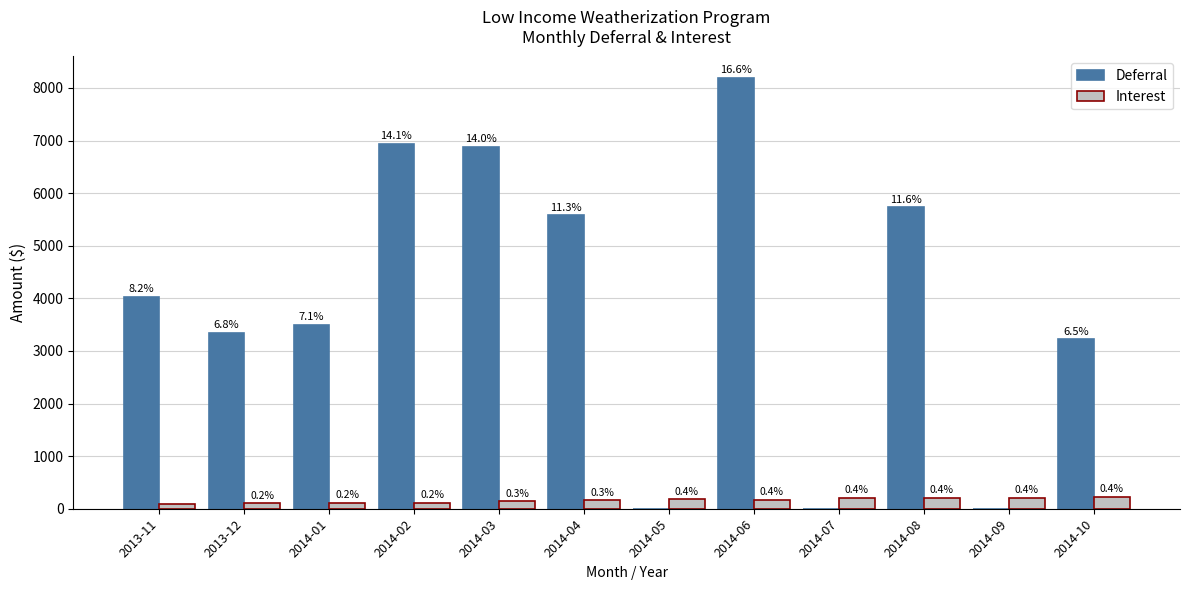

Is the value of Interest at 2014-09 greater than the value of Deferral at 2014-07?

Yes